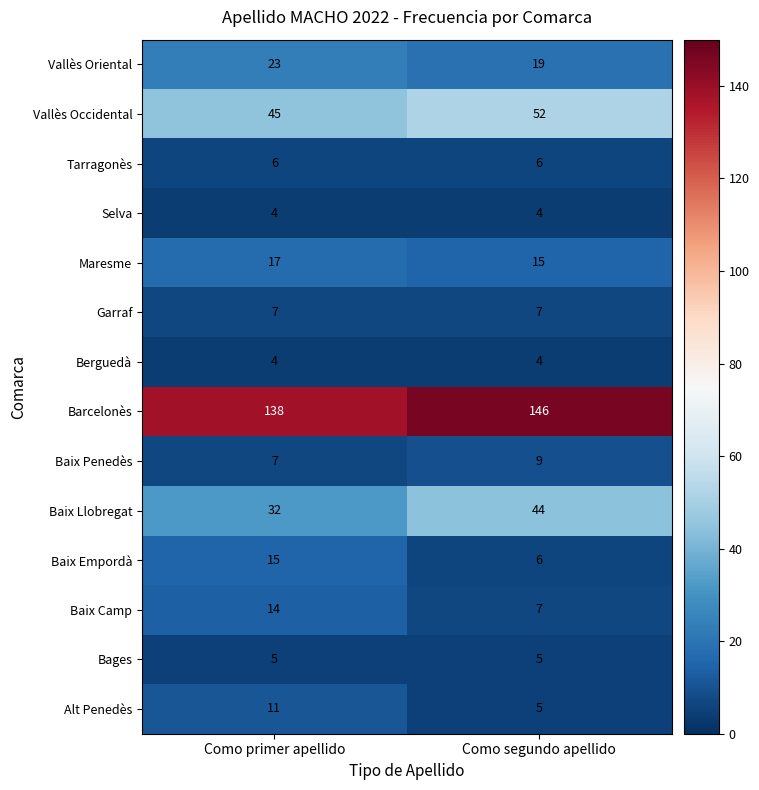

What is the minimum value shown in the chart?

4